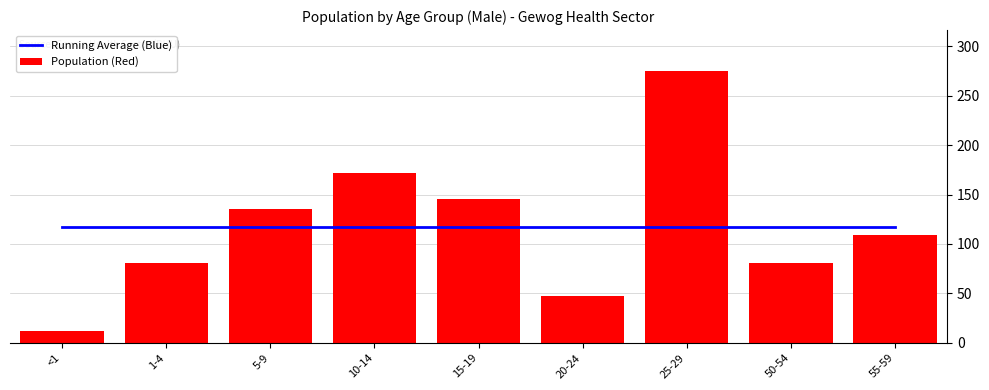

At 25-29, list the series in order from smallest to largest.

Running Average (Blue), Population (Red)